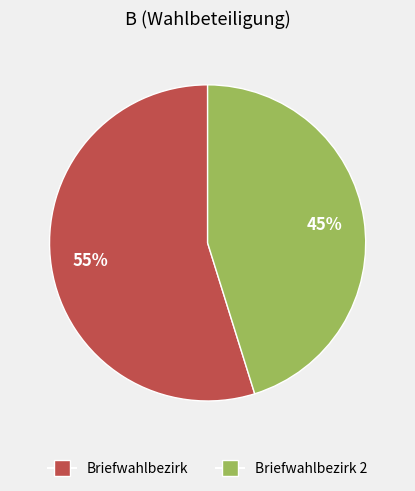

To the nearest percent, what is the average slice percentage?

50%